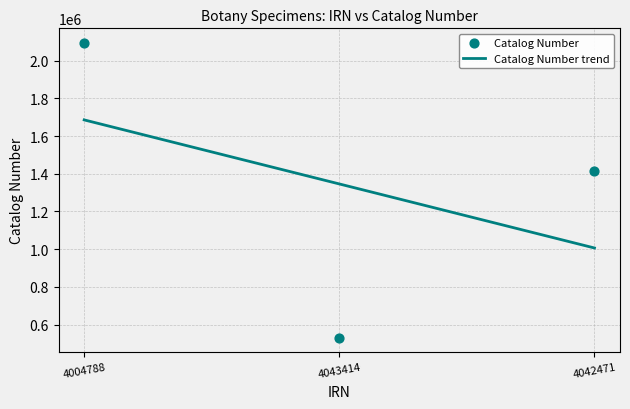

What is the ratio of the value at 4042471 to the value at 4004788?

0.7